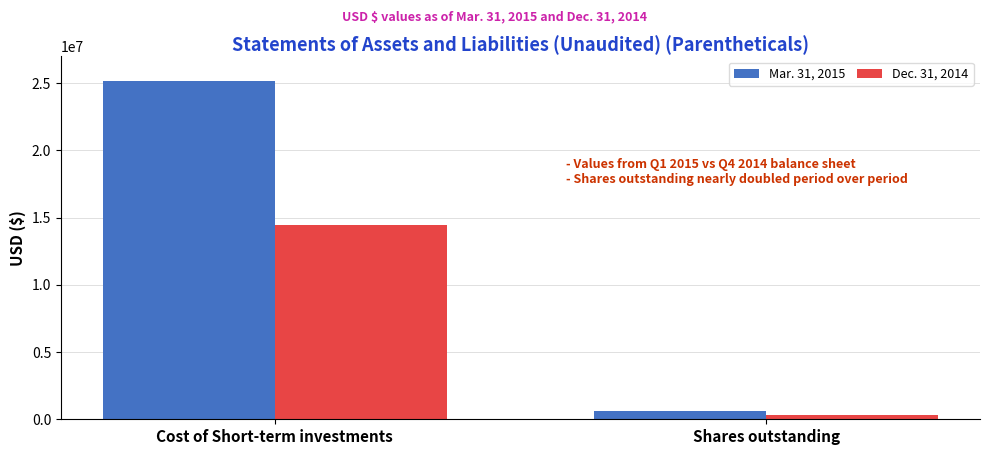

Reading left to right, extract all data points from this chart.

Mar. 31, 2015: 25149060	650000
Dec. 31, 2014: 14437897	350000